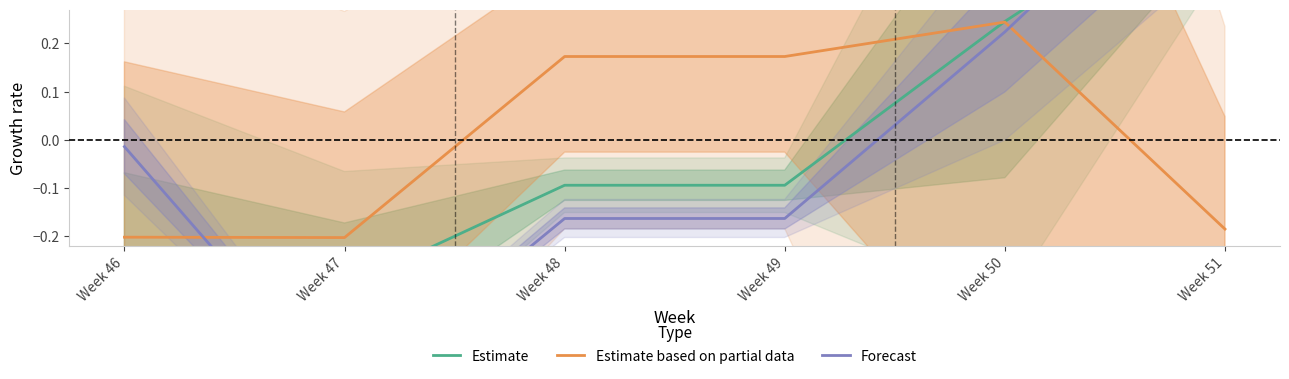

Between Week 46 and Week 50, which is larger?

Week 50